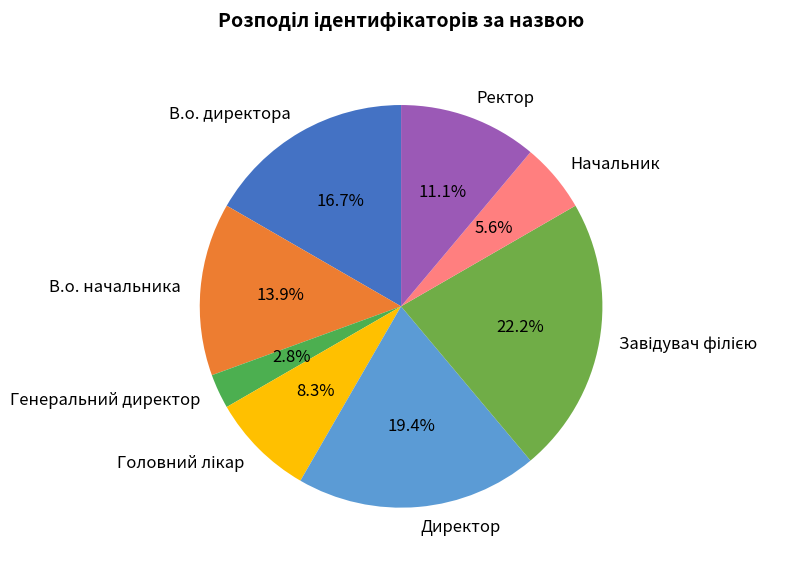

Does В.о. начальника represent more than half of the total?

No